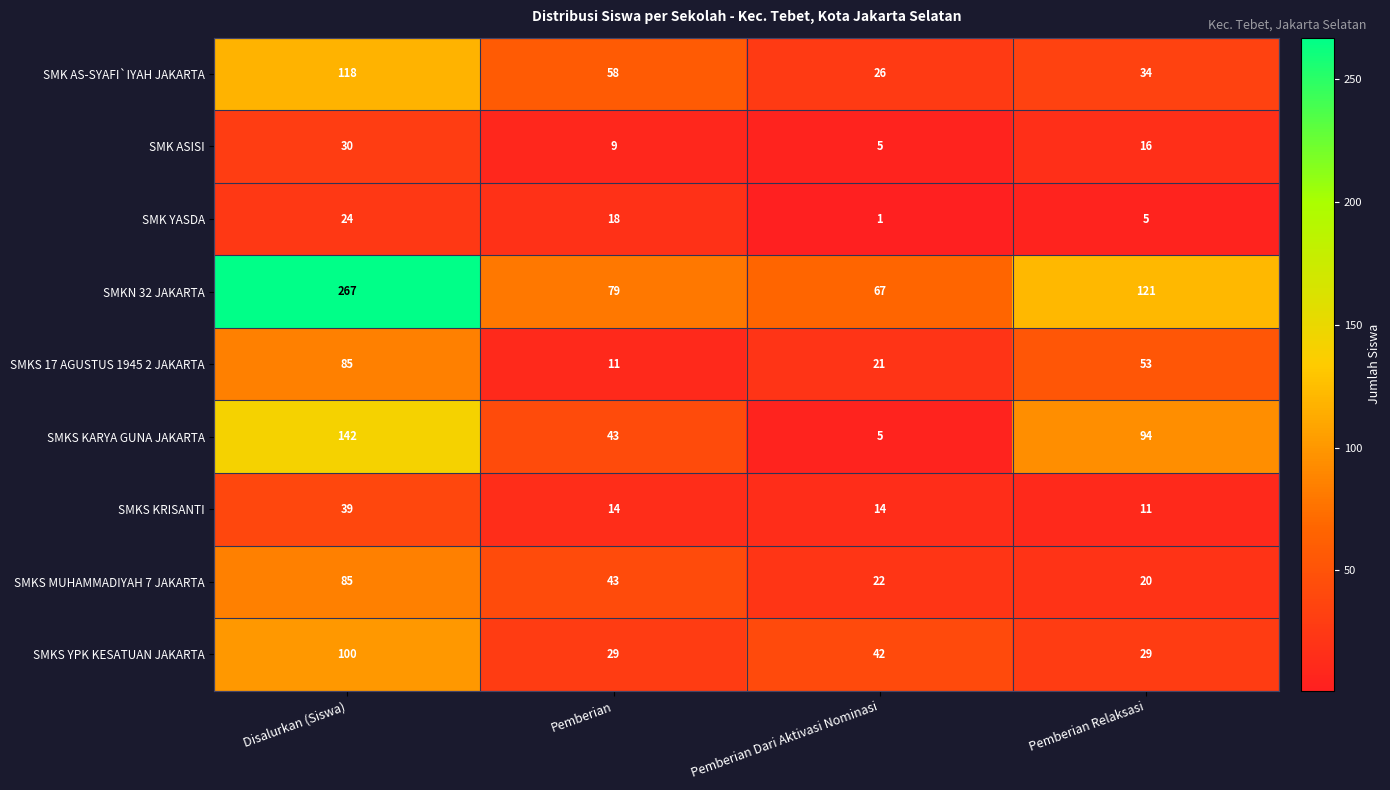

Rank the series at Pemberian Relaksasi from lowest to highest value.

SMK YASDA, SMKS KRISANTI, SMK ASISI, SMKS MUHAMMADIYAH 7 JAKARTA, SMKS YPK KESATUAN JAKARTA, SMK AS-SYAFI`IYAH JAKARTA, SMKS 17 AGUSTUS 1945 2 JAKARTA, SMKS KARYA GUNA JAKARTA, SMKN 32 JAKARTA